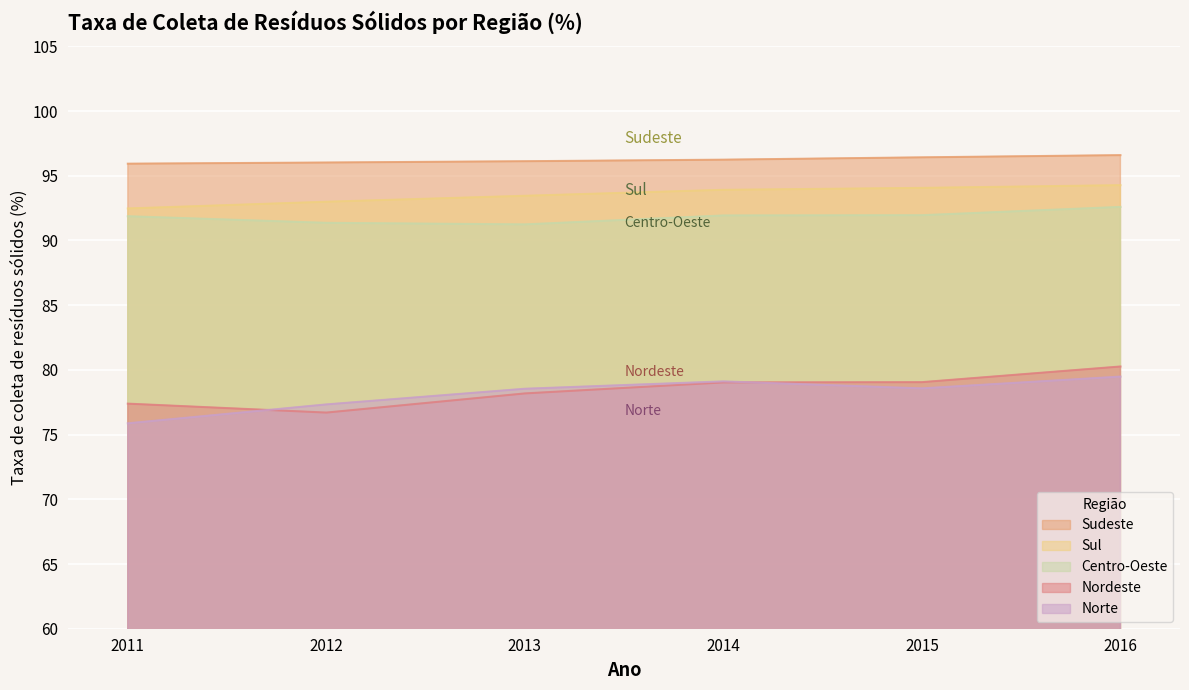

Which category has the lowest value in the Norte series?

2011